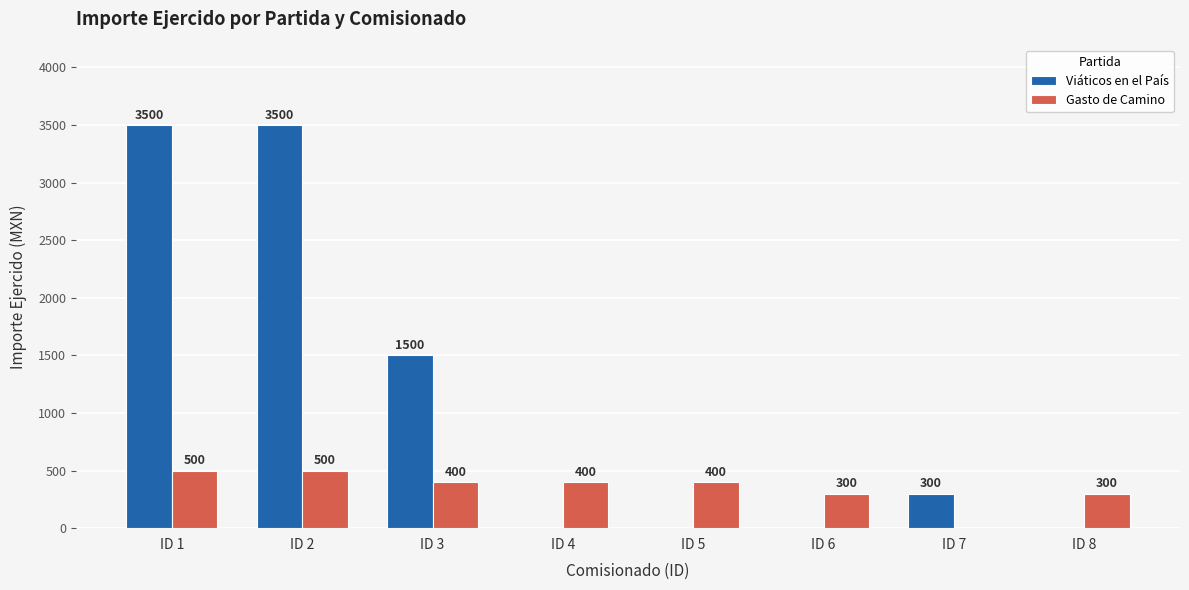

Reading left to right, what are all the values shown in this chart?

Viáticos en el País: 3500	3500	1500	0	0	0	300	0
Gasto de Camino: 500	500	400	400	400	300	0	300